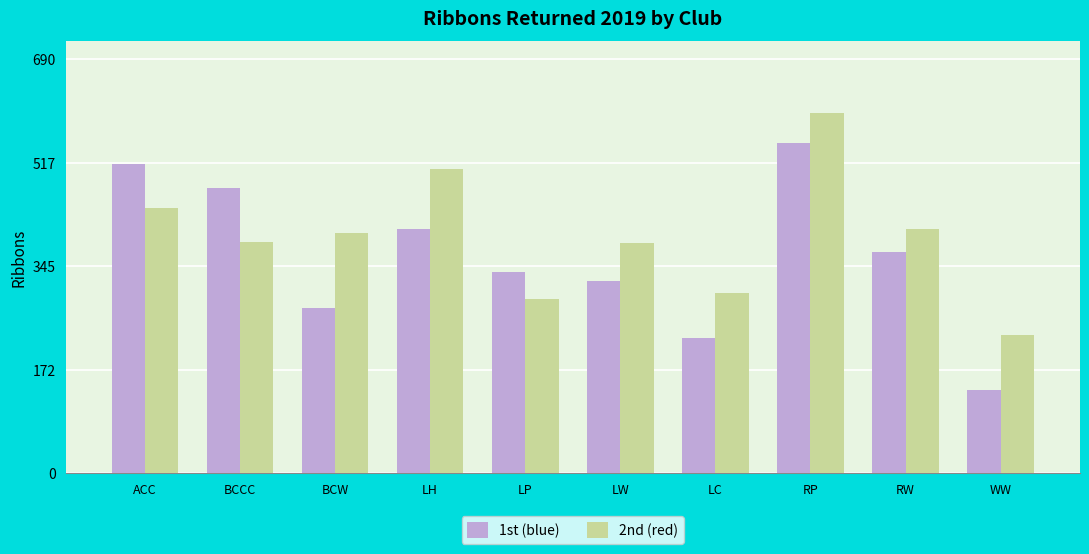

Which label corresponds to the largest value in the chart?

RP